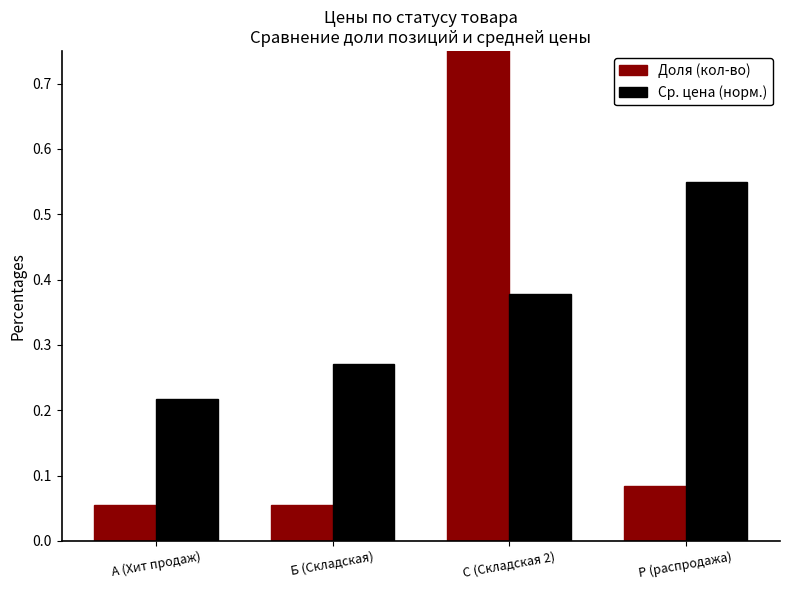

Rank the categories by Доля (кол-во) value from lowest to highest.

А (Хит продаж), Б (Складская), Р (распродажа), С (Складская 2)